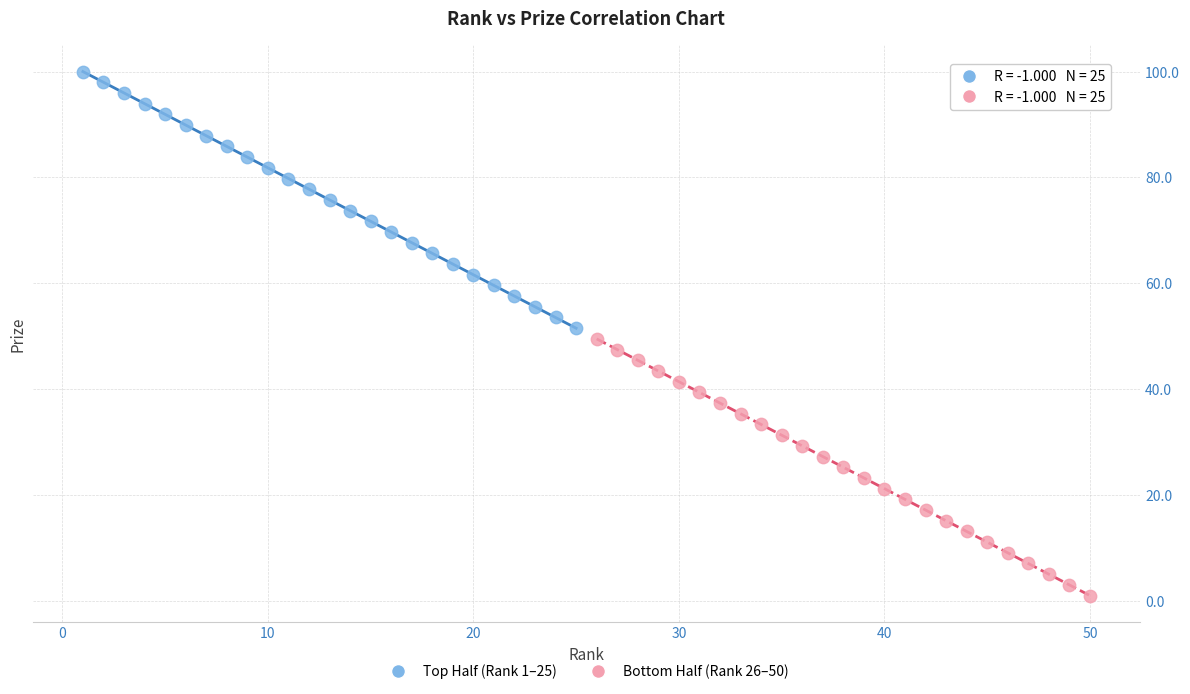

Which series contains the highest Y value?

Top Half (Rank 1–25)